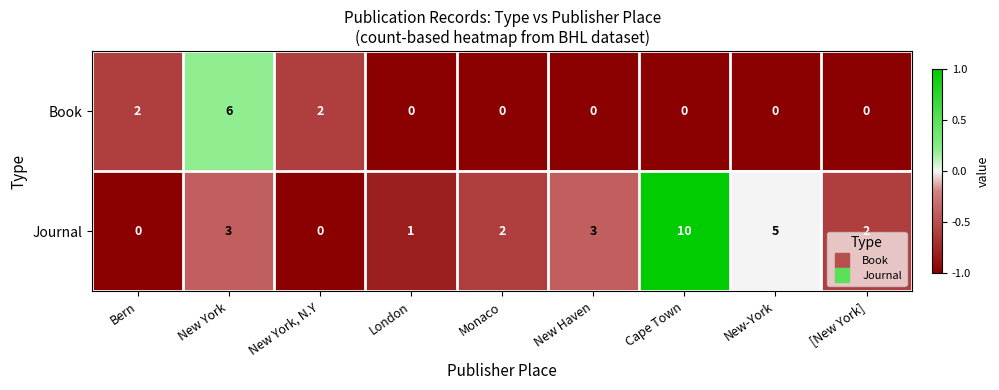

The value of Journal at Bern is -7. True or false?

False